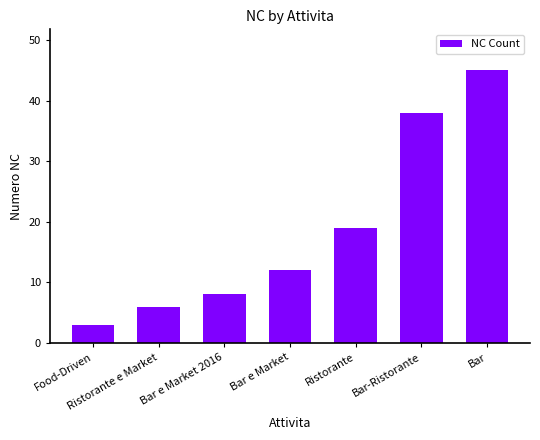

Rank the categories by value from lowest to highest.

Food-Driven, Ristorante e Market, Bar e Market 2016, Bar e Market, Ristorante, Bar-Ristorante, Bar